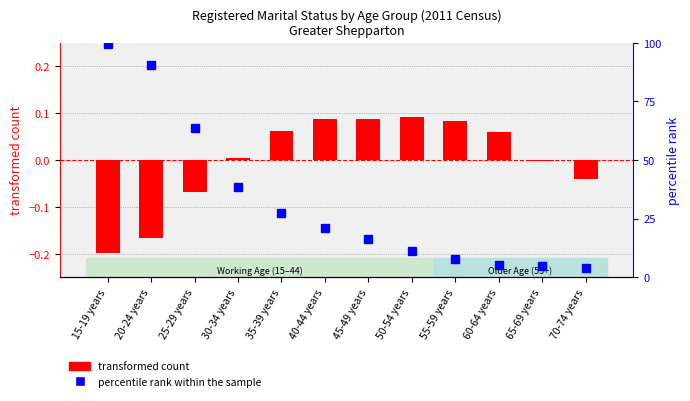

At how many categories does at least one series exceed 27?

5